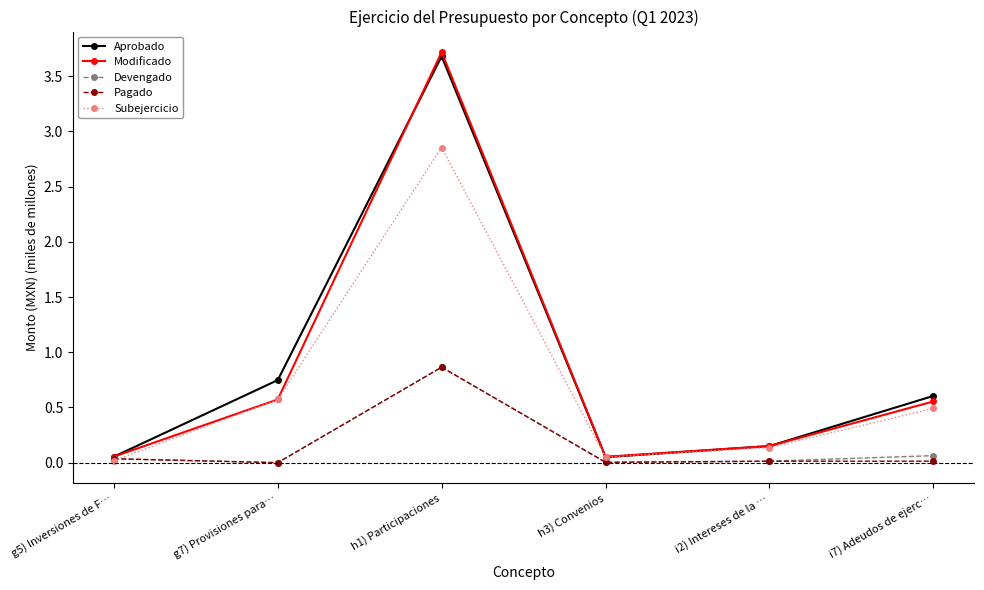

In Aprobado, how many points are lower than both neighbors (excluding endpoints)?

1